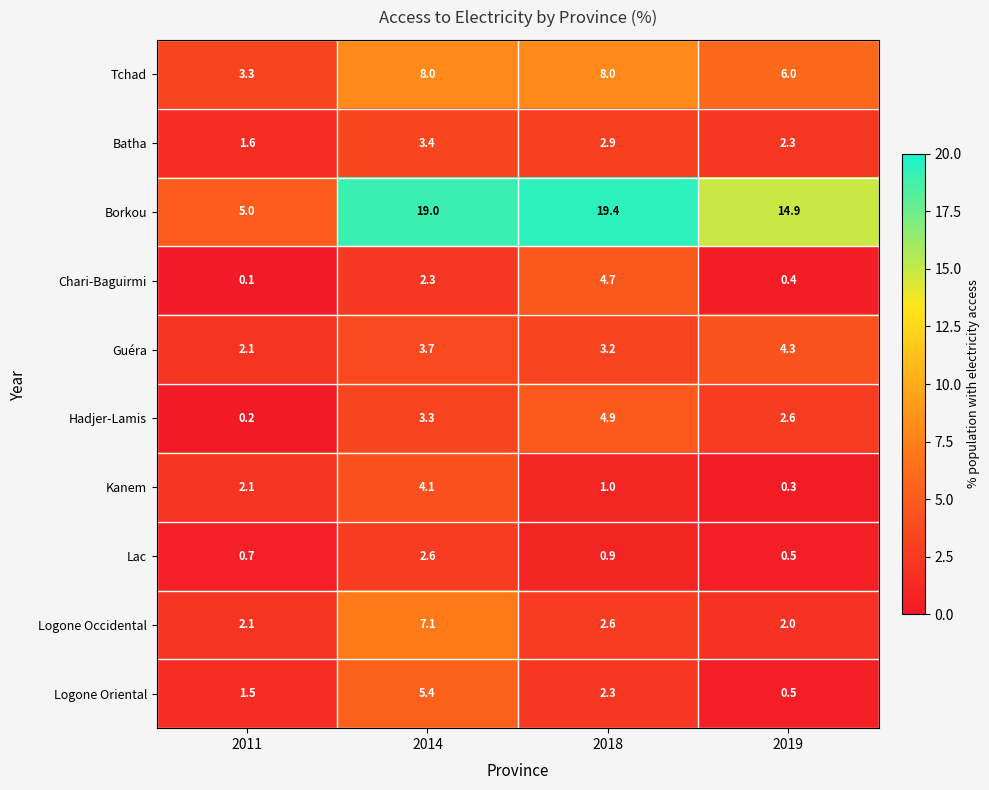

What is the average value of the Borkou series?

14.6